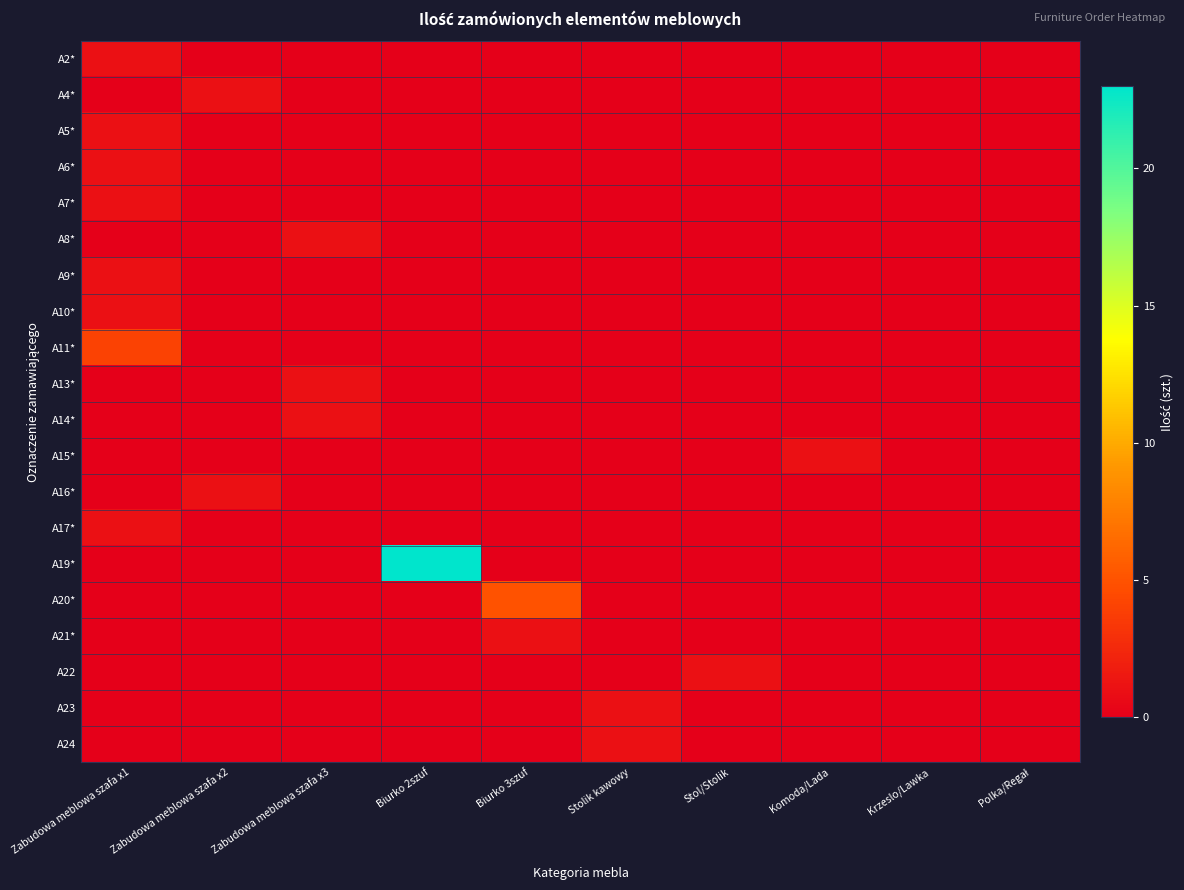

Which has a higher value, Stol/Stolik or Komoda/Lada?

Stol/Stolik